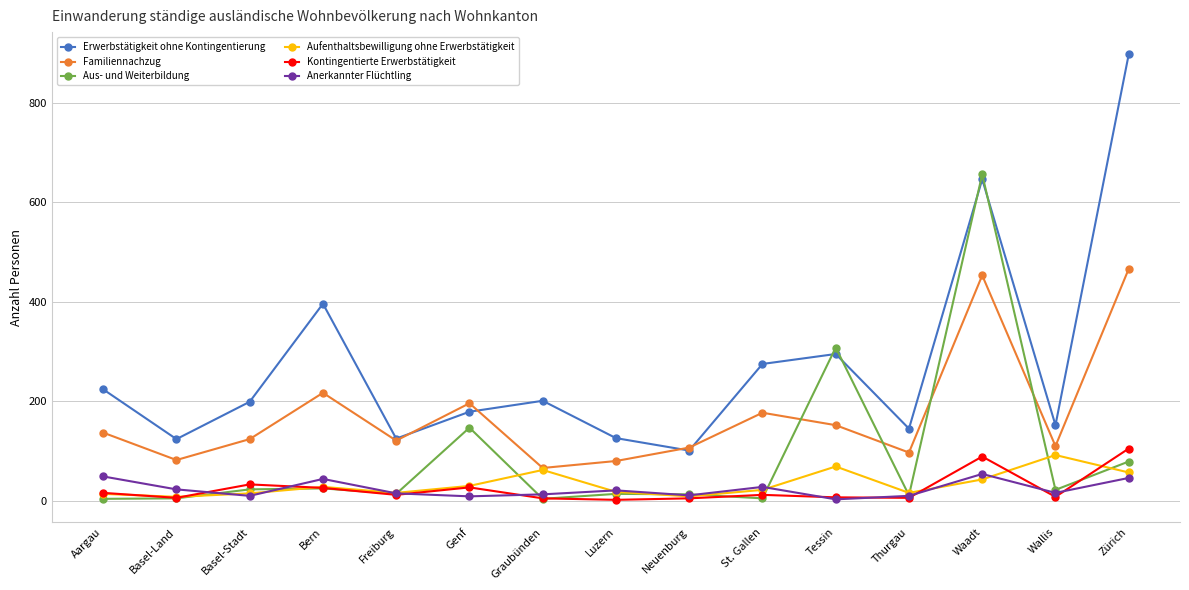

True or false: Aufenthaltsbewilligung ohne Erwerbstätigkeit has more than 1 interior local peaks.

True